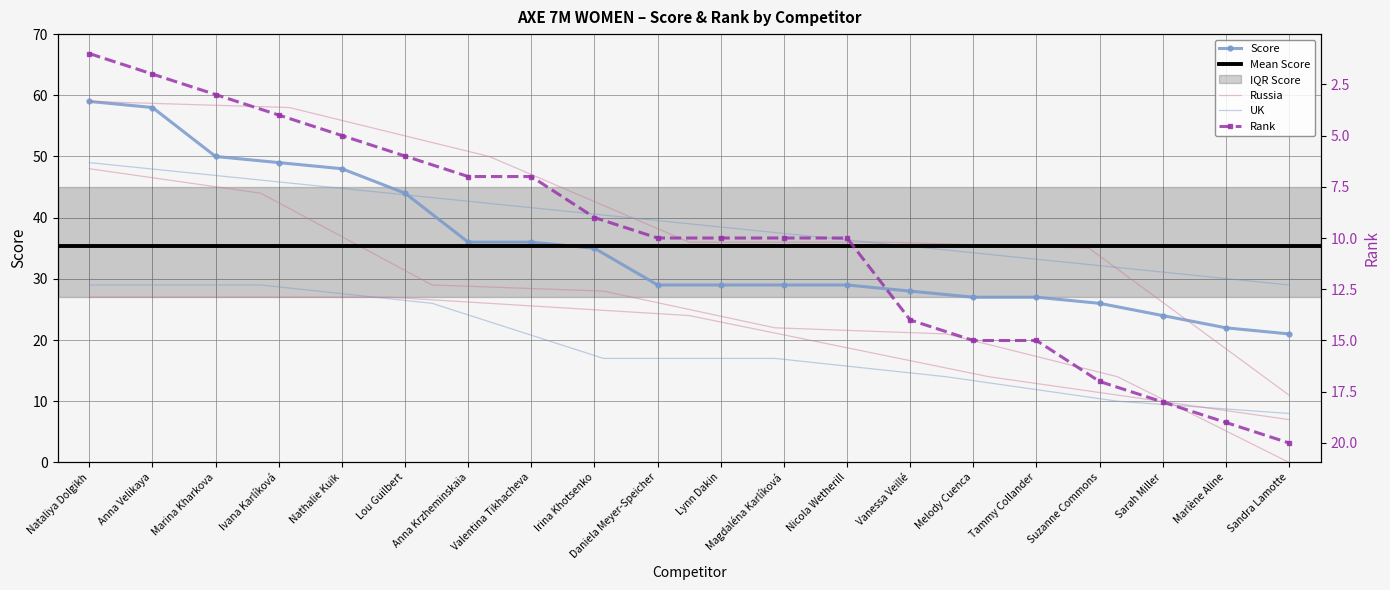

Which has a higher value, Anna Velikaya or Nathalie Kuik?

Anna Velikaya